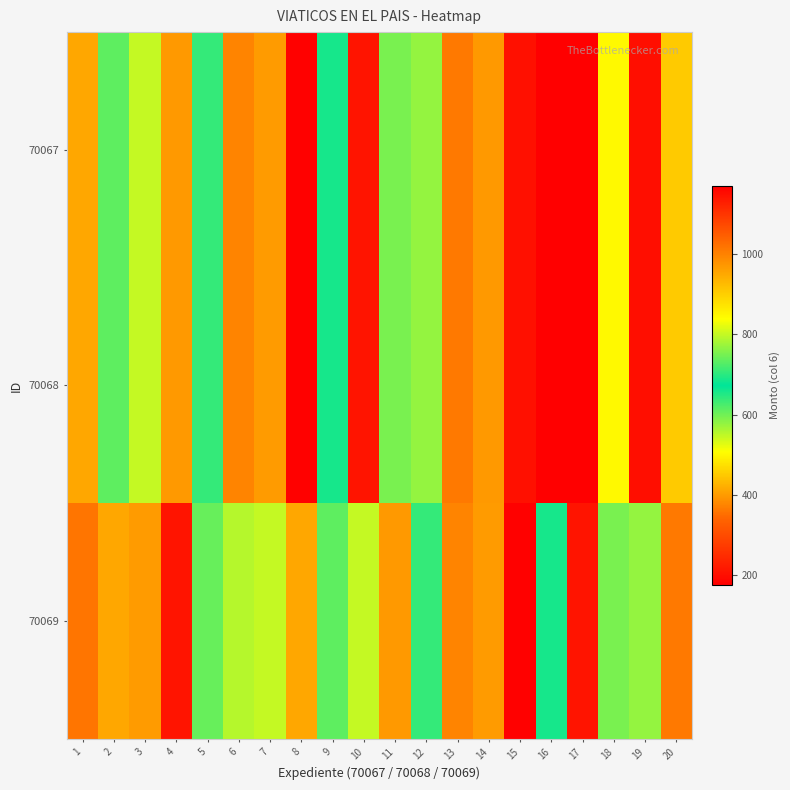

What is the spread (max minus min) of values at 4?

190